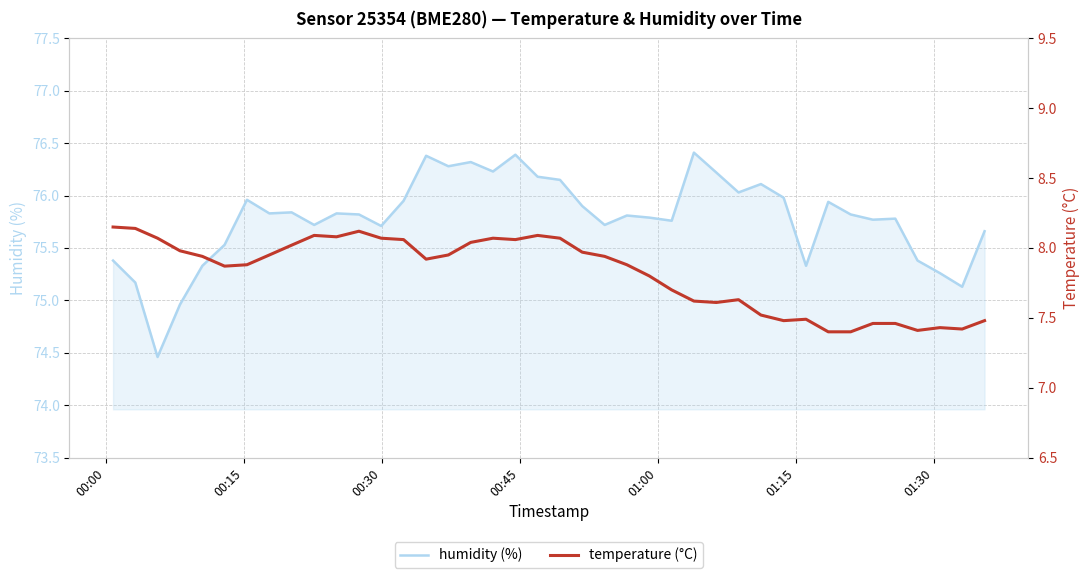

What is the maximum value for humidity (%)?

76.4